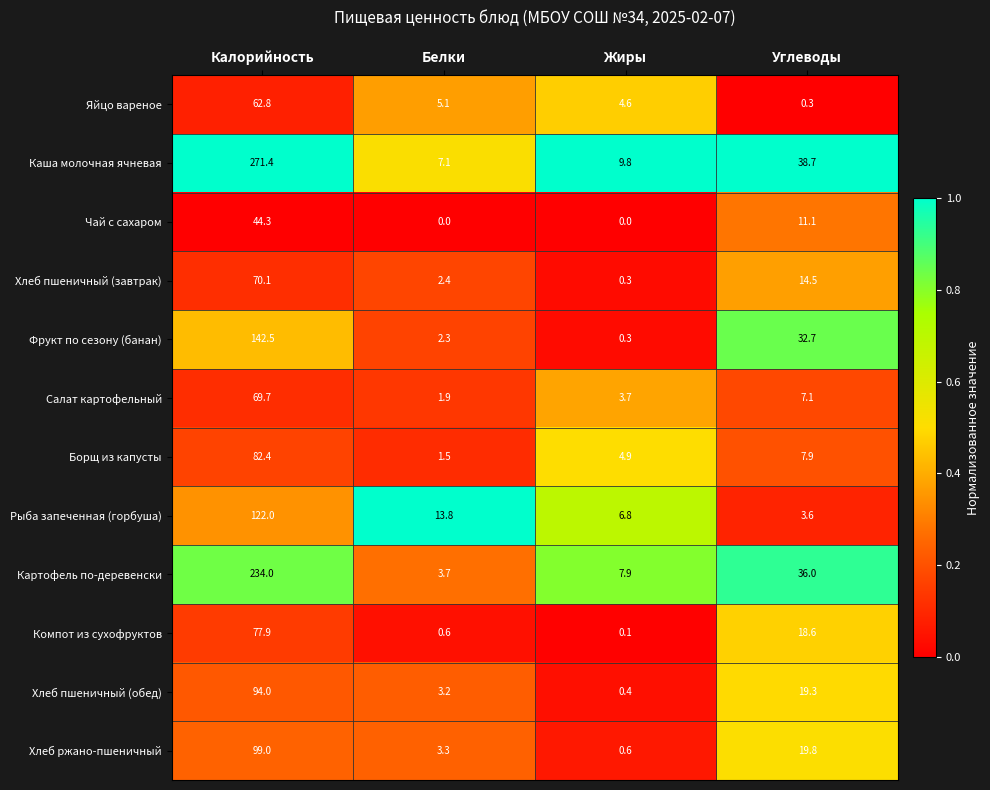

Which series changed the most between Калорийность and Белки?

Каша молочная ячневая